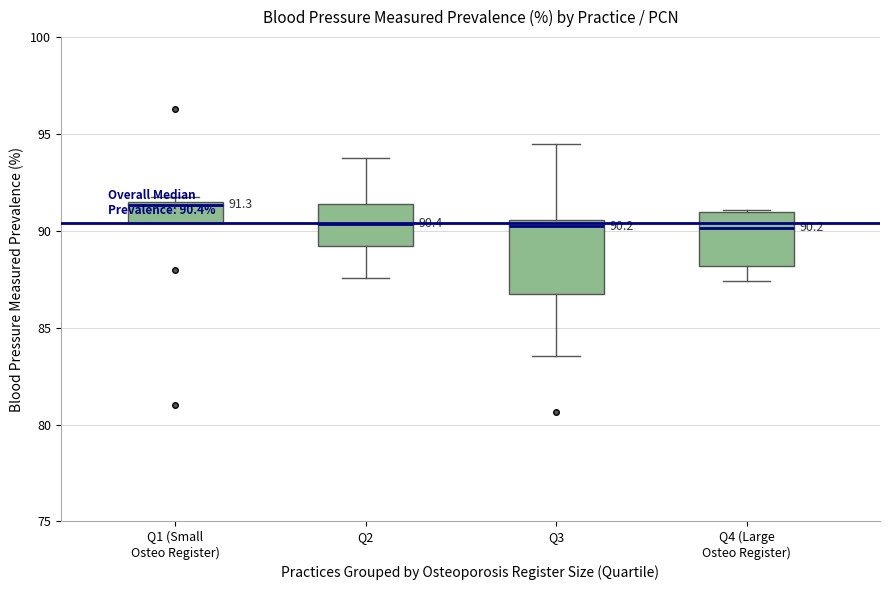

Which box has the highest median line?

Q1 (Small Osteo Register)